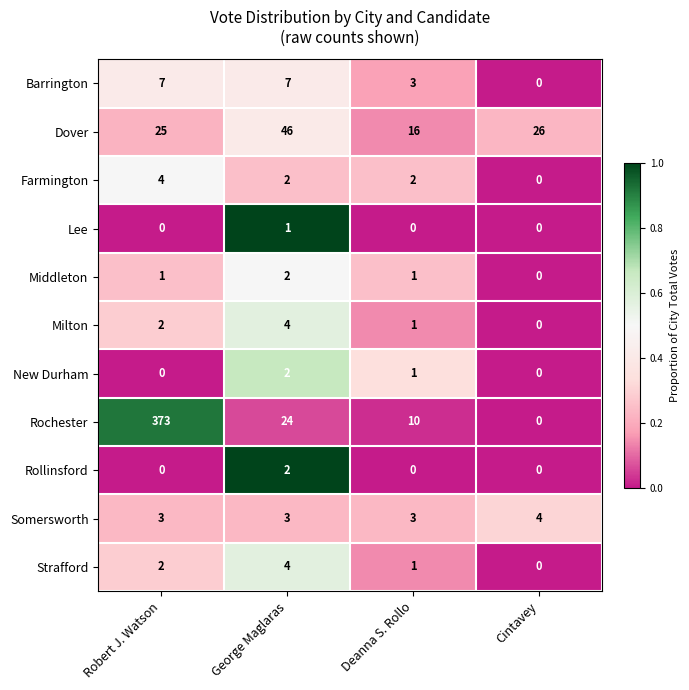

What is the difference between the highest and lowest values at Deanna S. Rollo?

16